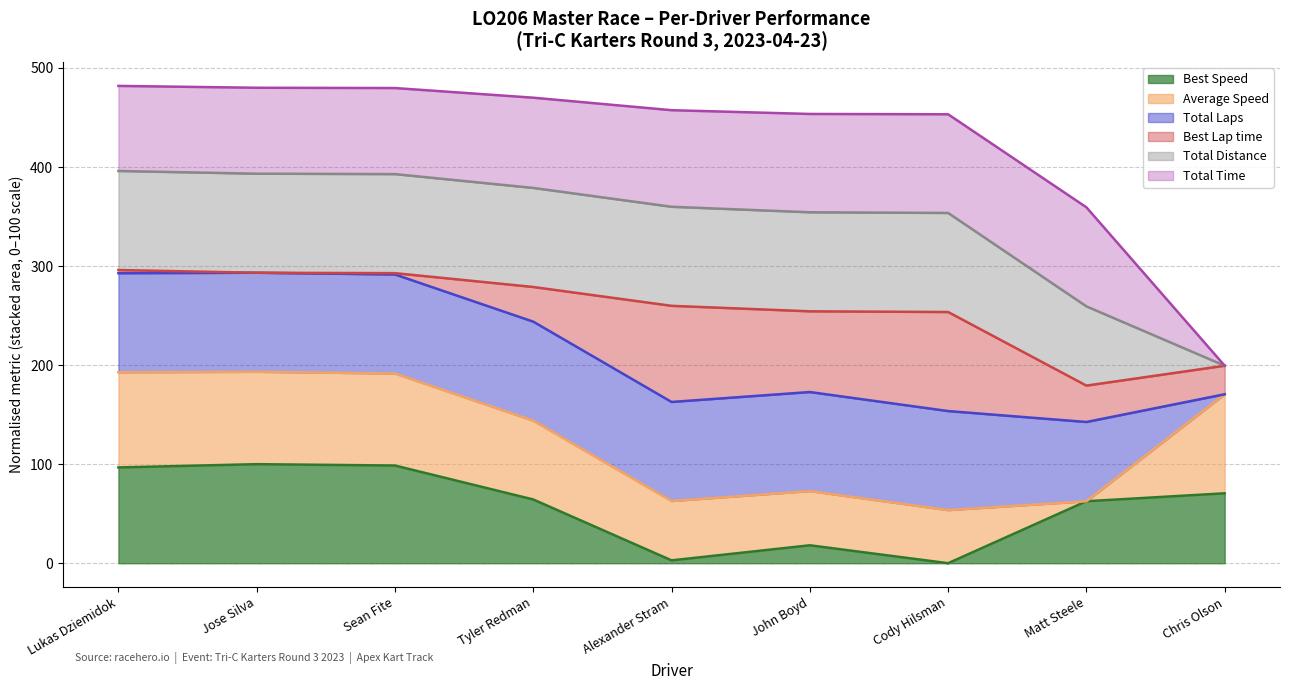

At how many categories does at least one series exceed 72?

9